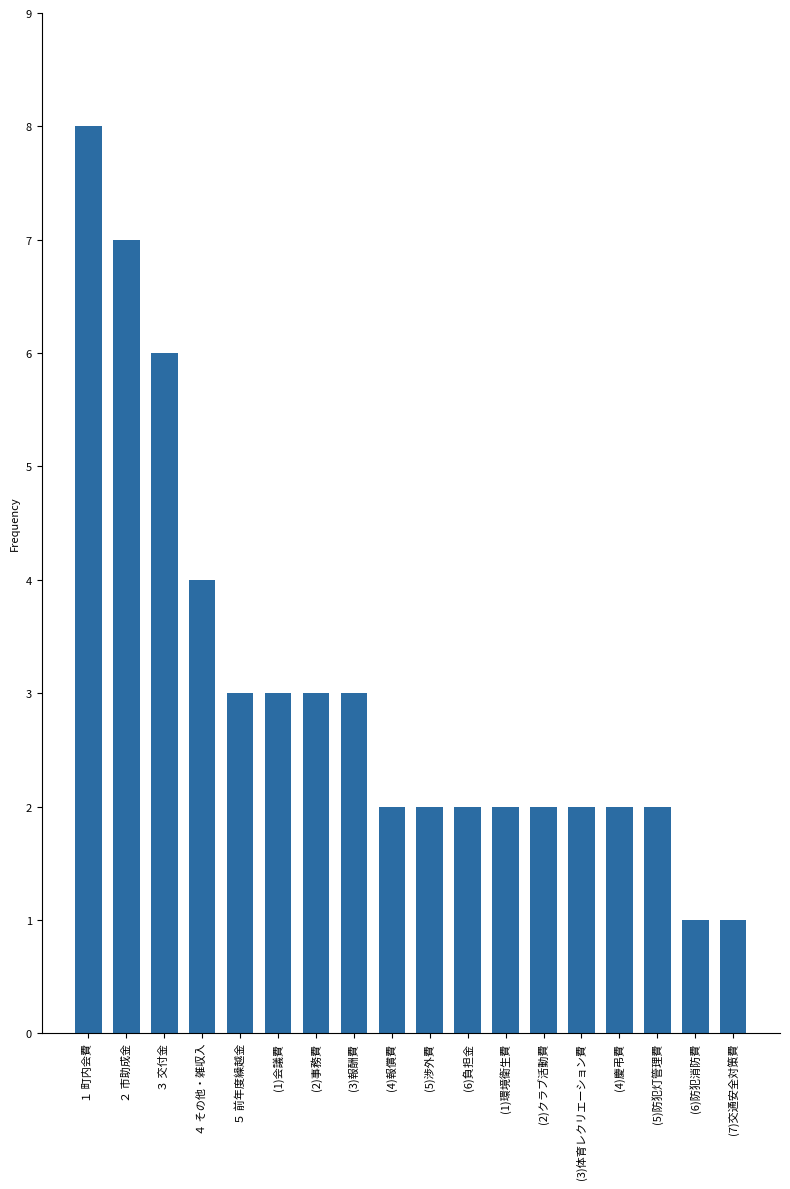

How many bars are there in total?

18